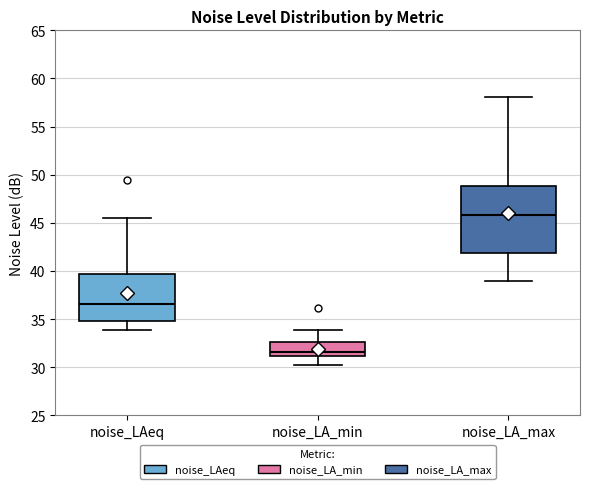

Which box has the highest median line?

noise_LA_max